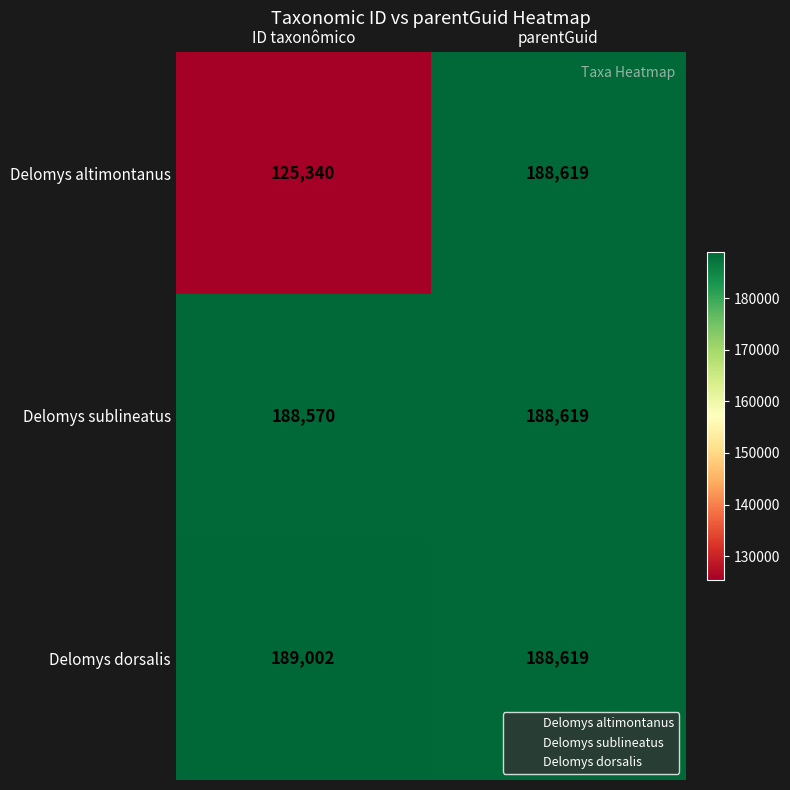

What is the difference between the maximum and minimum values in the Delomys altimontanus series?

63279